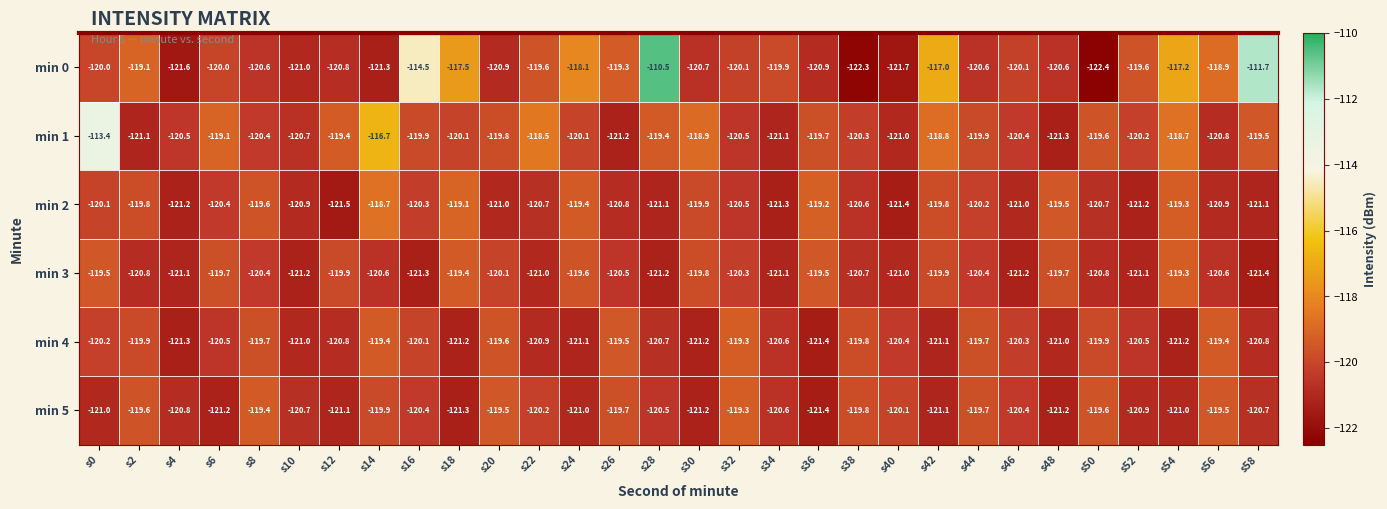

What is the total value across all series at s38?

-723.5